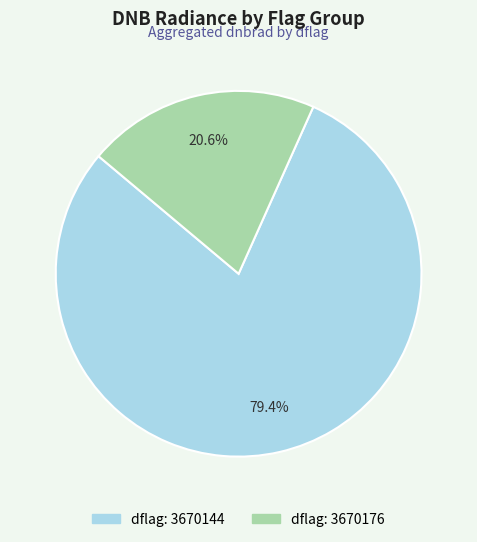

Which category has the biggest portion of the pie?

dflag: 3670144